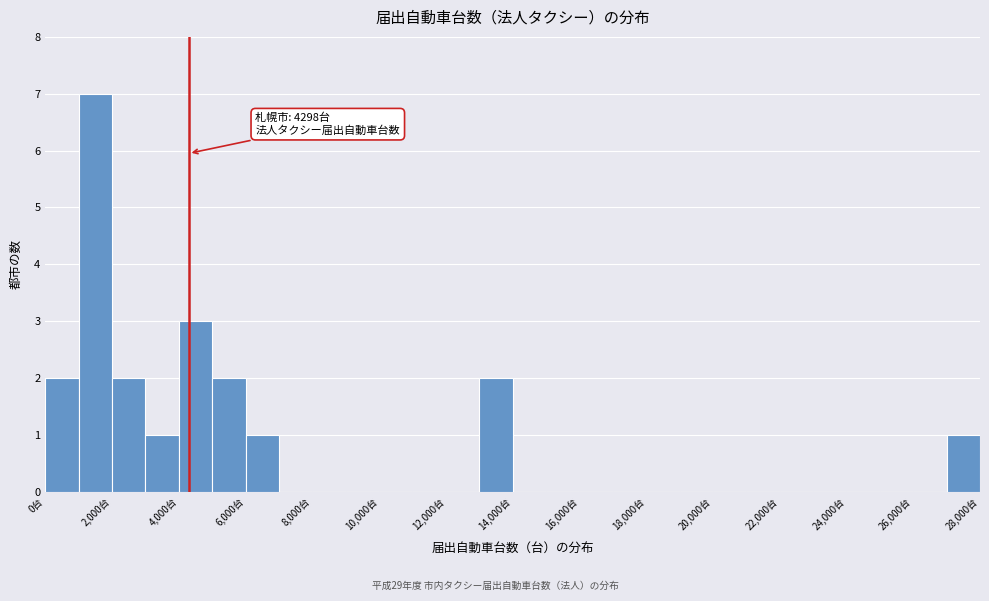

Which range on the x-axis has the tallest bar?

1000 to 2000